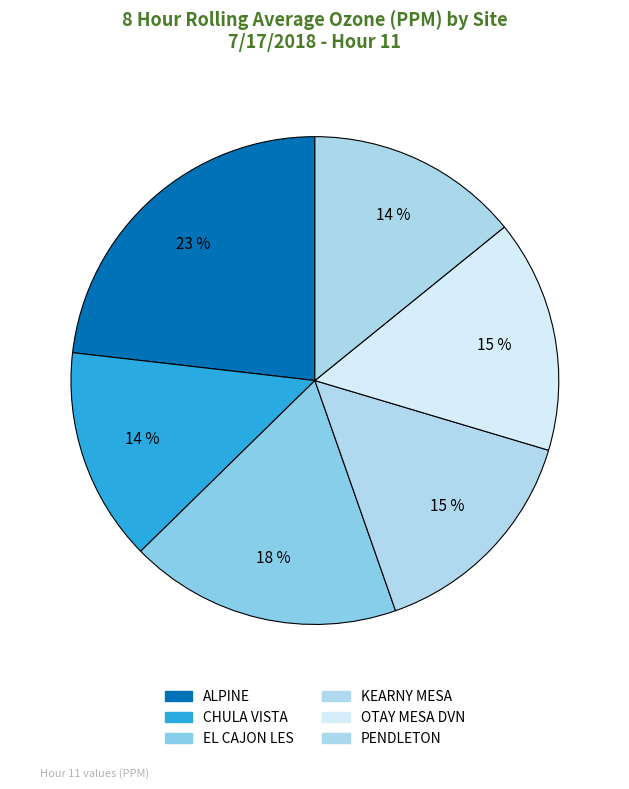

Does KEARNY MESA account for over 50% of the chart?

No